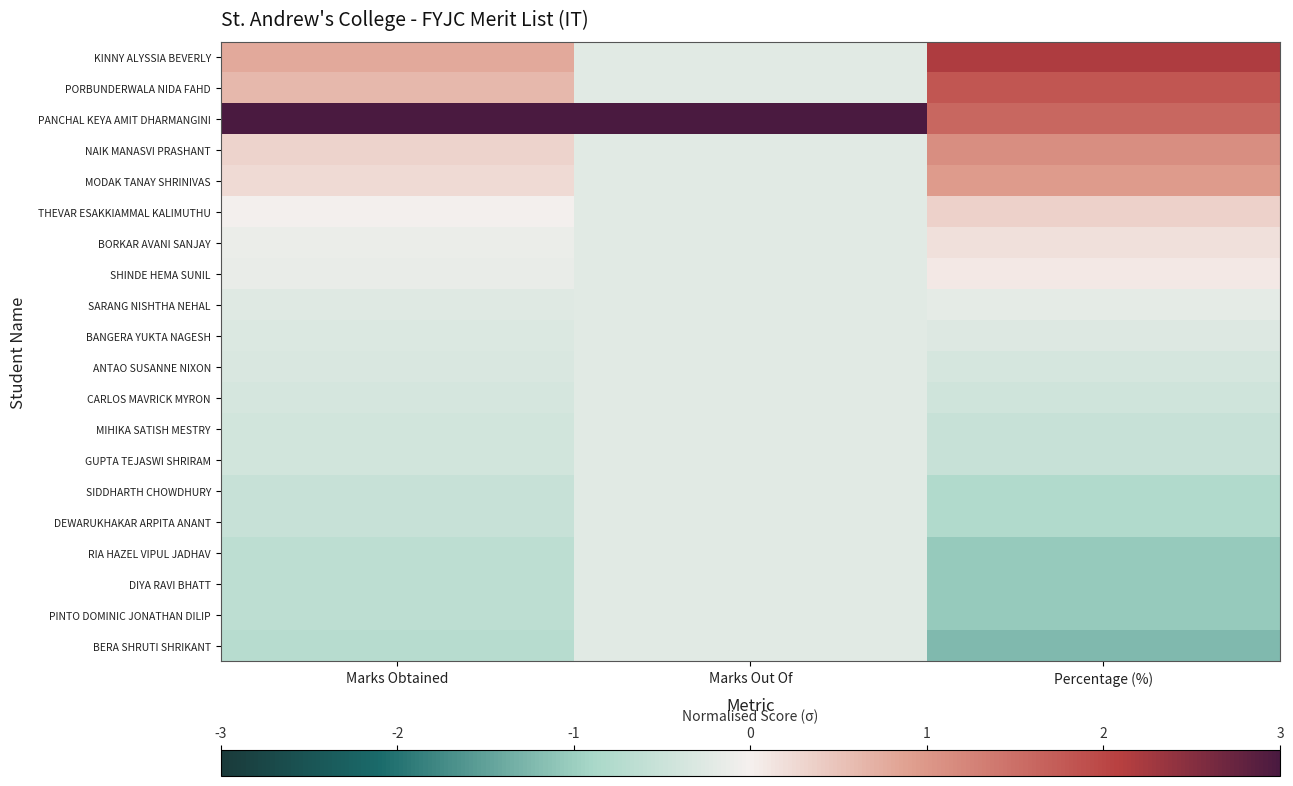

Which series has the largest total across all categories?

PANCHAL KEYA AMIT DHARMANGINI